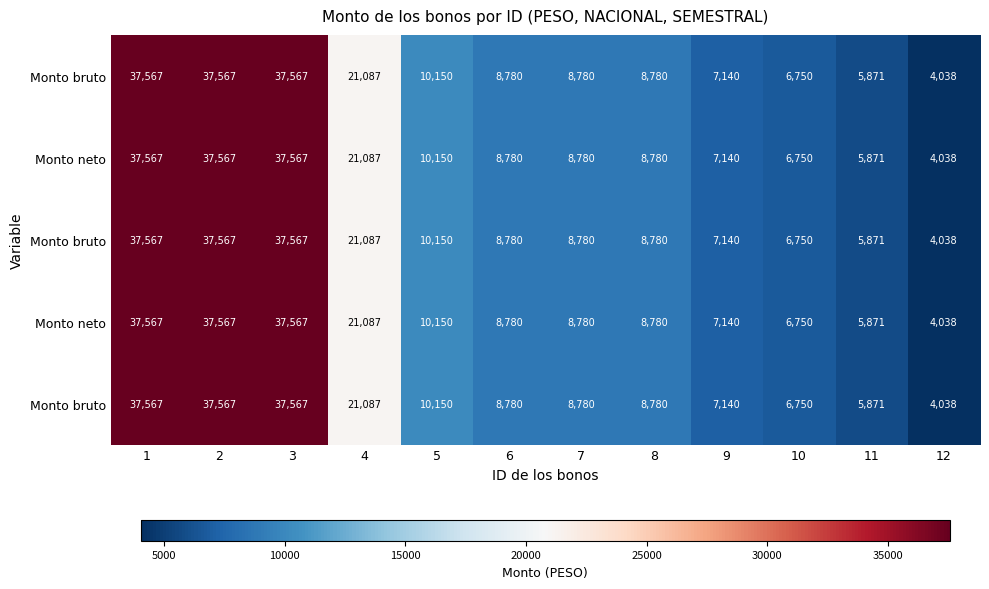

What is the minimum value shown in the chart?

4038